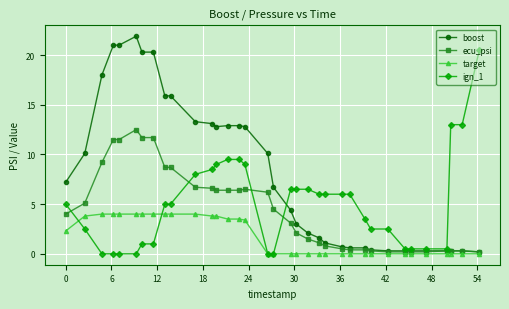

Which series has the largest total across all categories?

boost